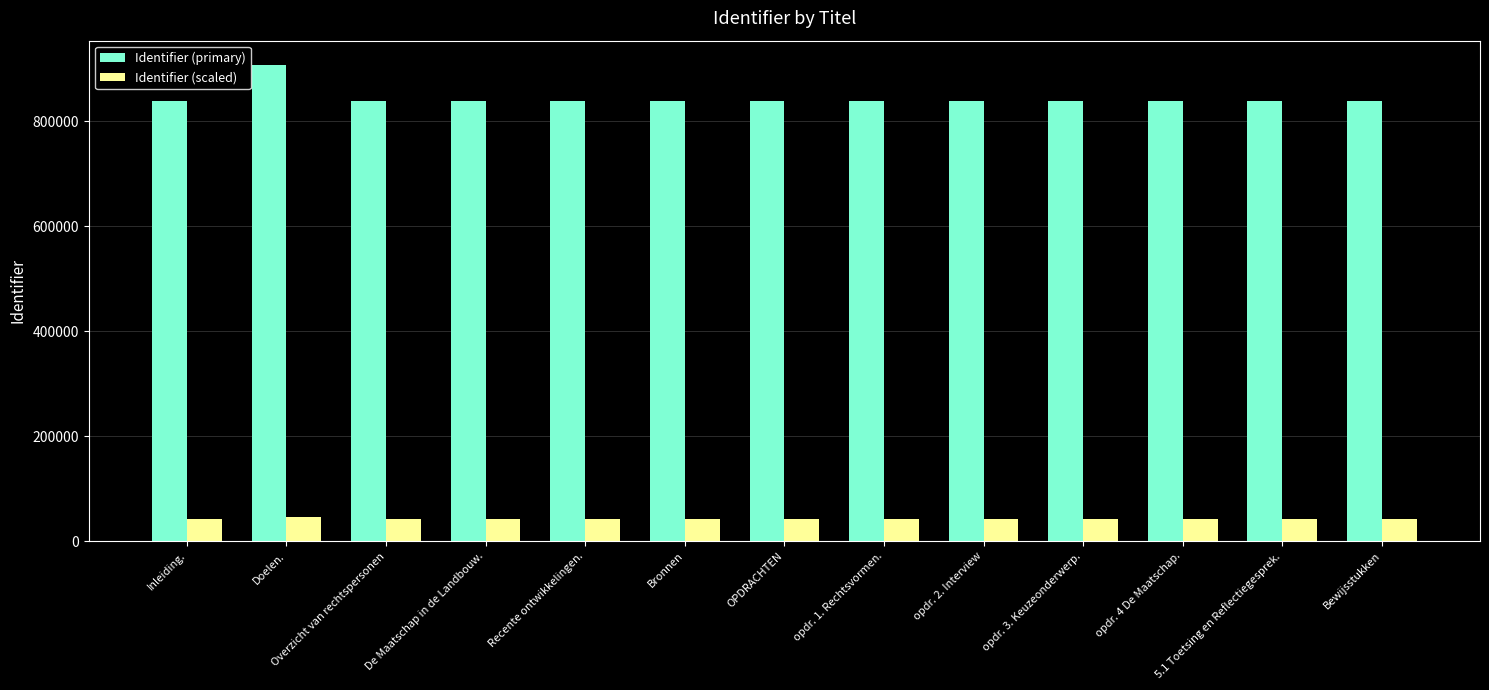

Read the Identifier (primary) value at Bronnen.

839242.0